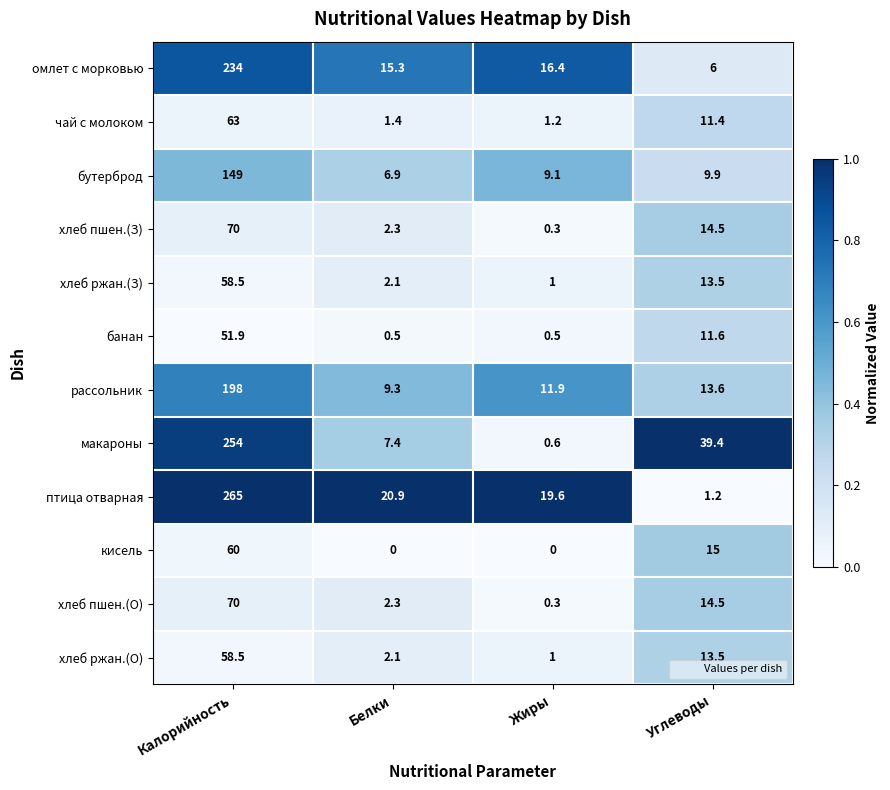

What is the greatest value displayed?

265.0